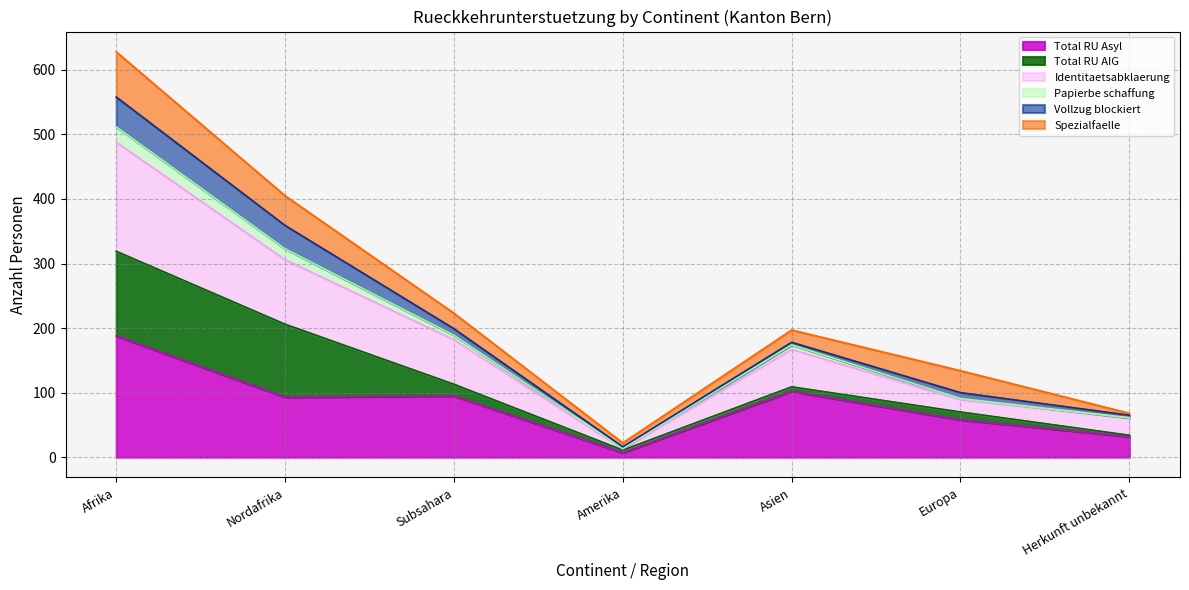

True or false: Identitaetsabklaerung has more than 0 points higher than both neighbors.

True